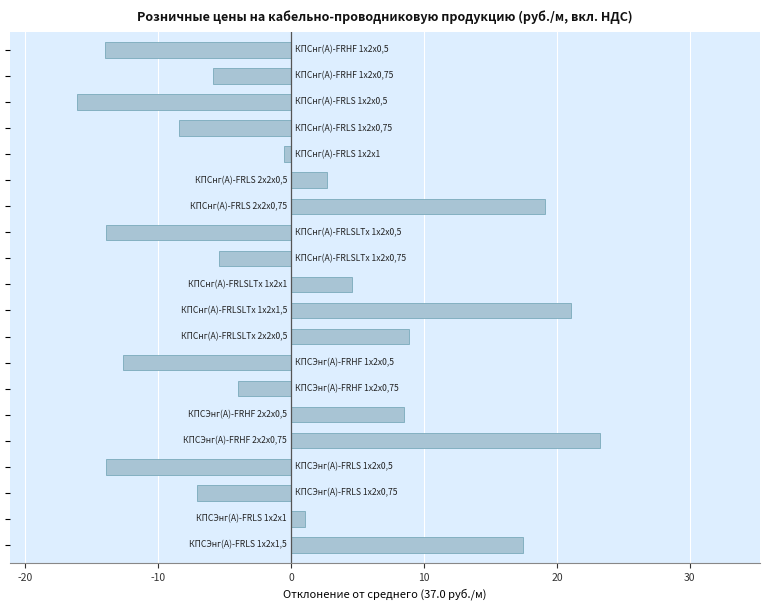

What is the difference between the maximum and minimum values?

39.4